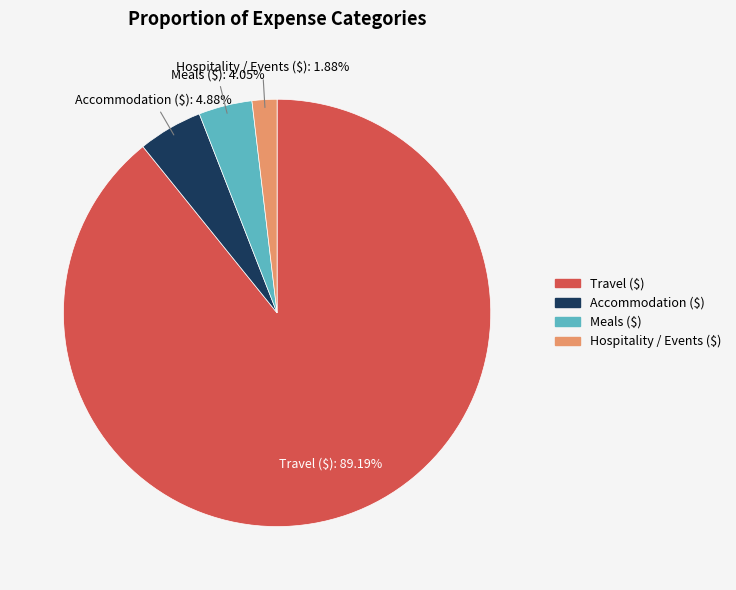

How many segments does this pie chart have?

4